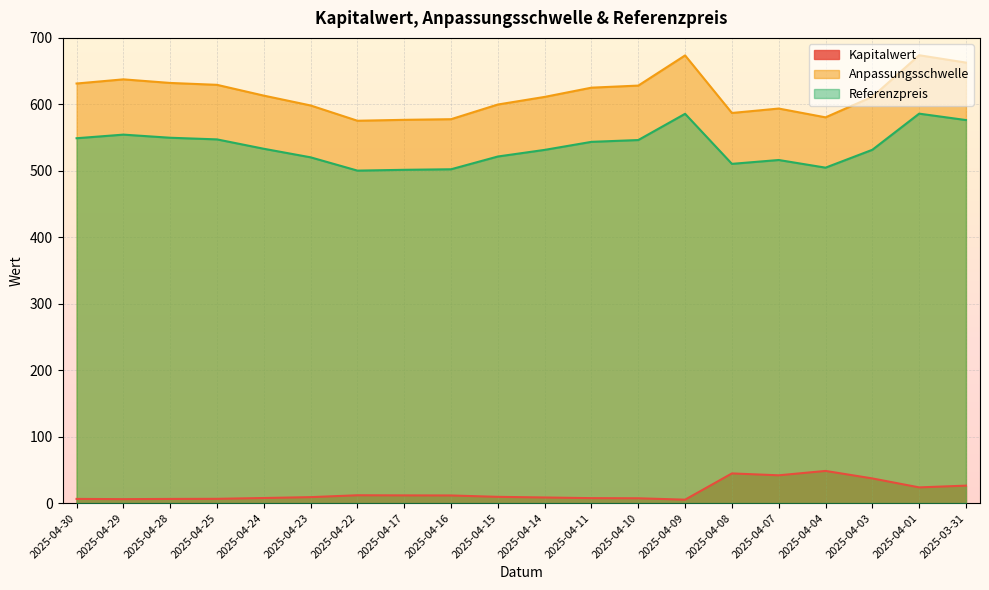

True or false: Kapitalwert and Referenzpreis cross at least once.

False